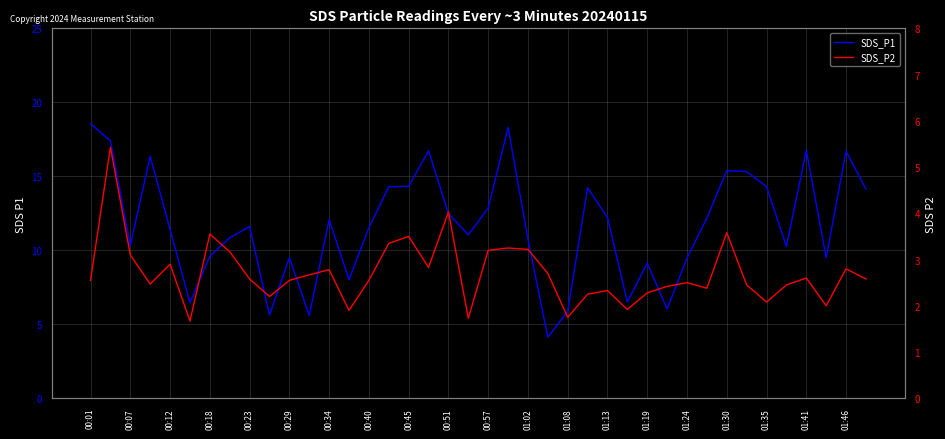

What is the total value across all series at 00:40?

14.0